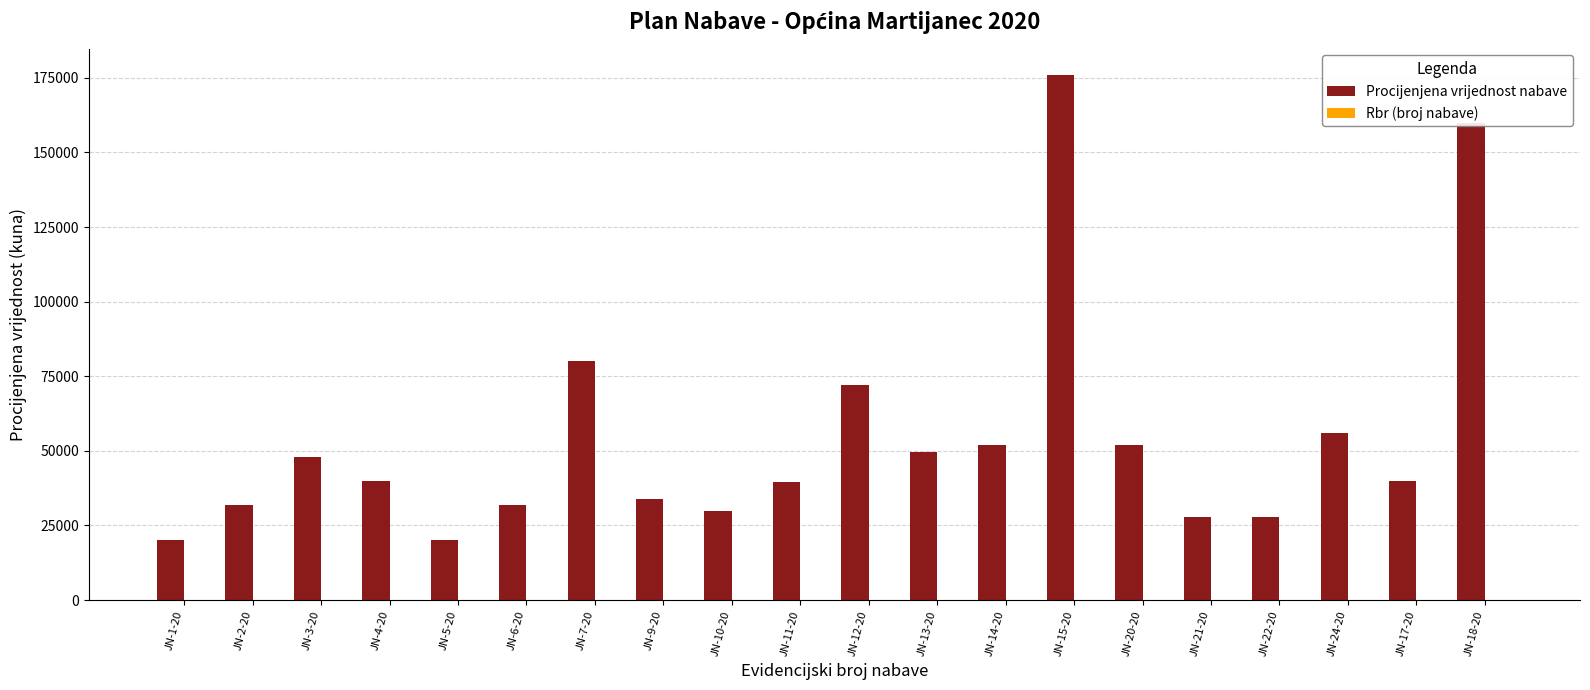

Which series has the largest total across all categories?

Procijenjena vrijednost nabave